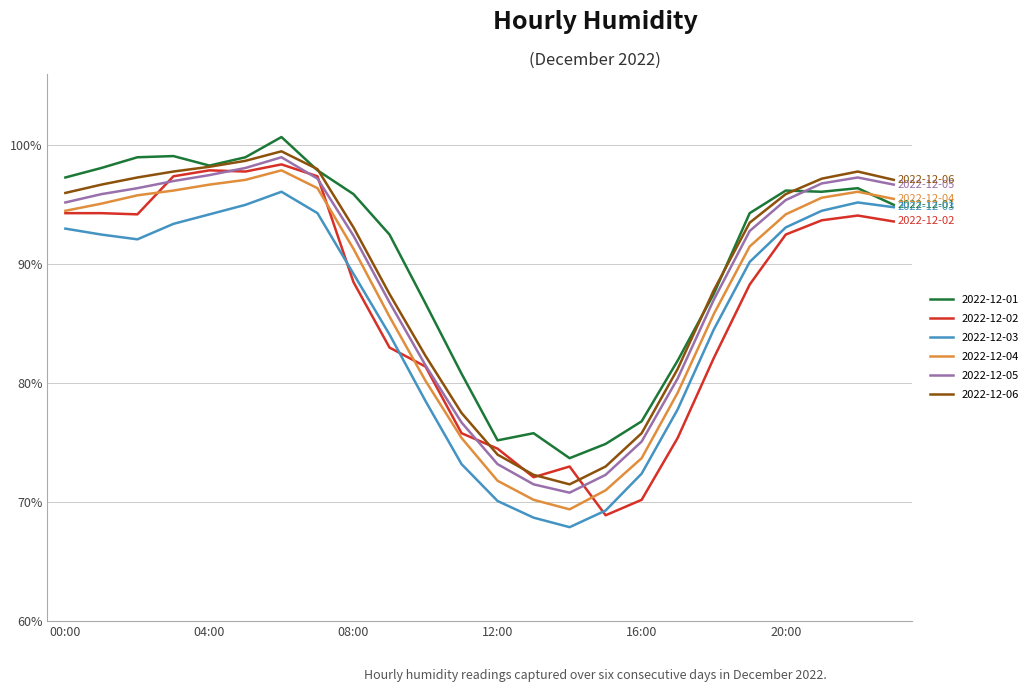

What are all the series names shown in the legend?

2022-12-01, 2022-12-02, 2022-12-03, 2022-12-04, 2022-12-05, 2022-12-06